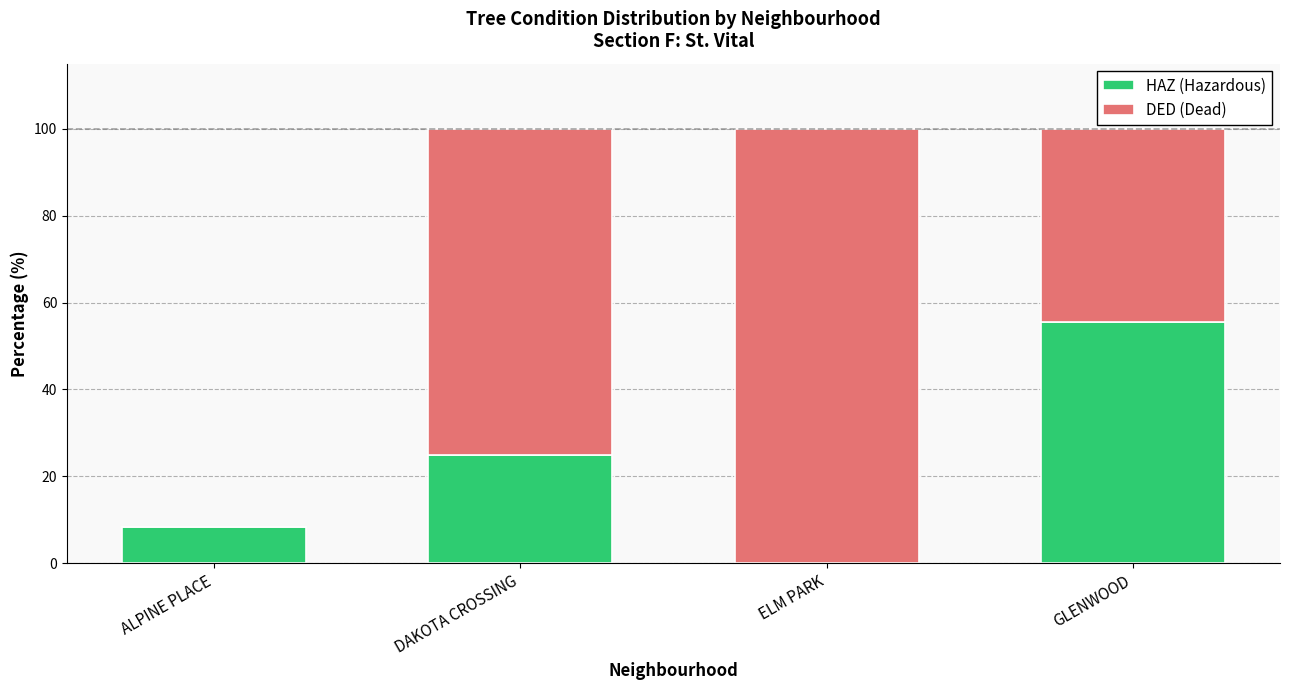

What is the sum of the HAZ (Hazardous) values at ELM PARK and ALPINE PLACE?

8.3